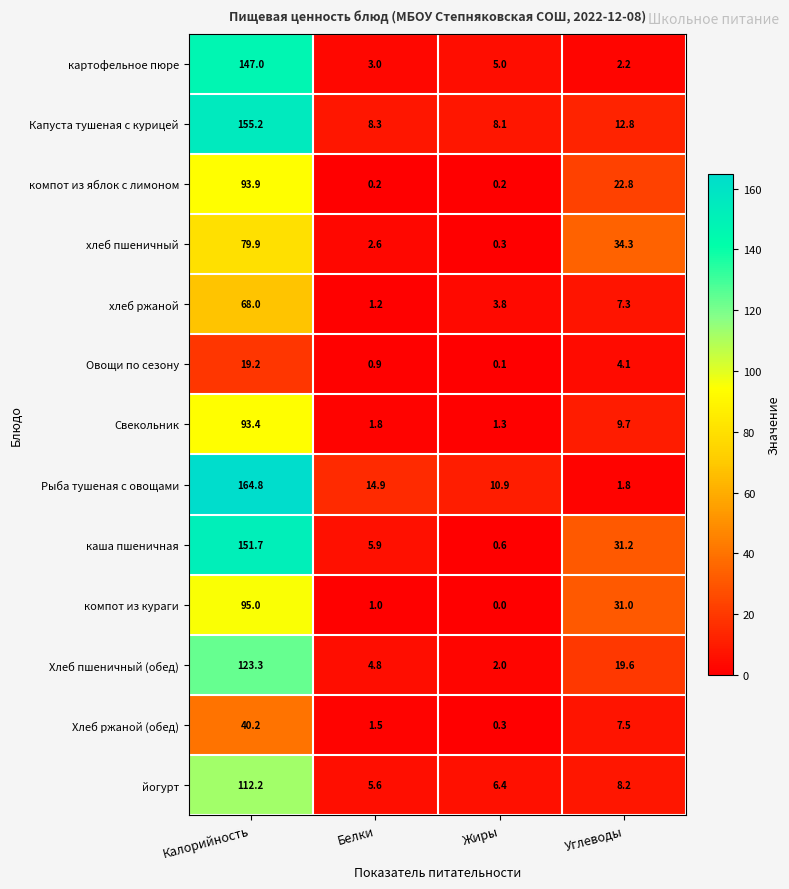

The компот из яблок с лимоном series shows 22.8 at Углеводы. True or false?

True